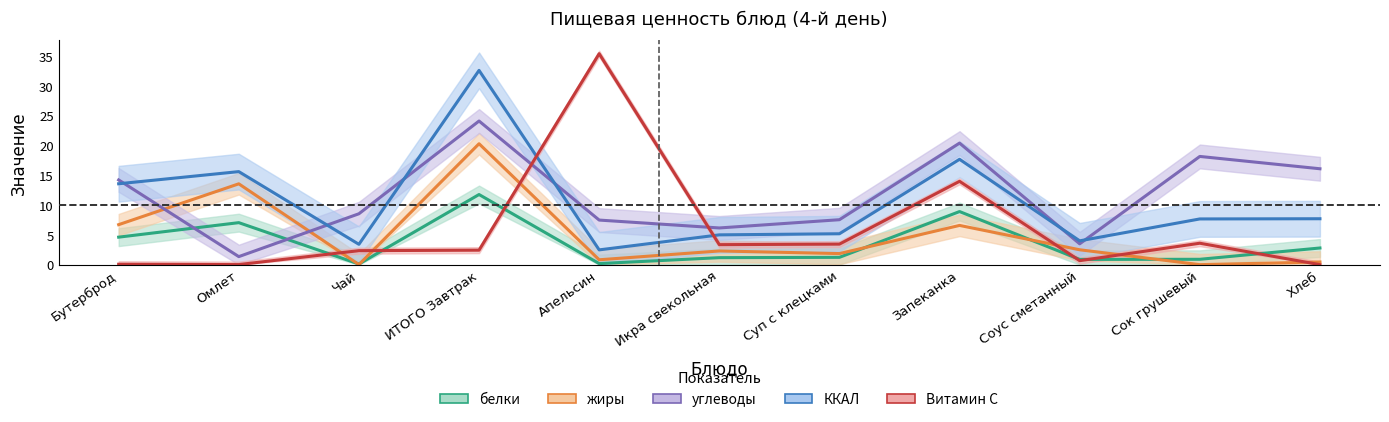

How many categories are shown in the chart?

11